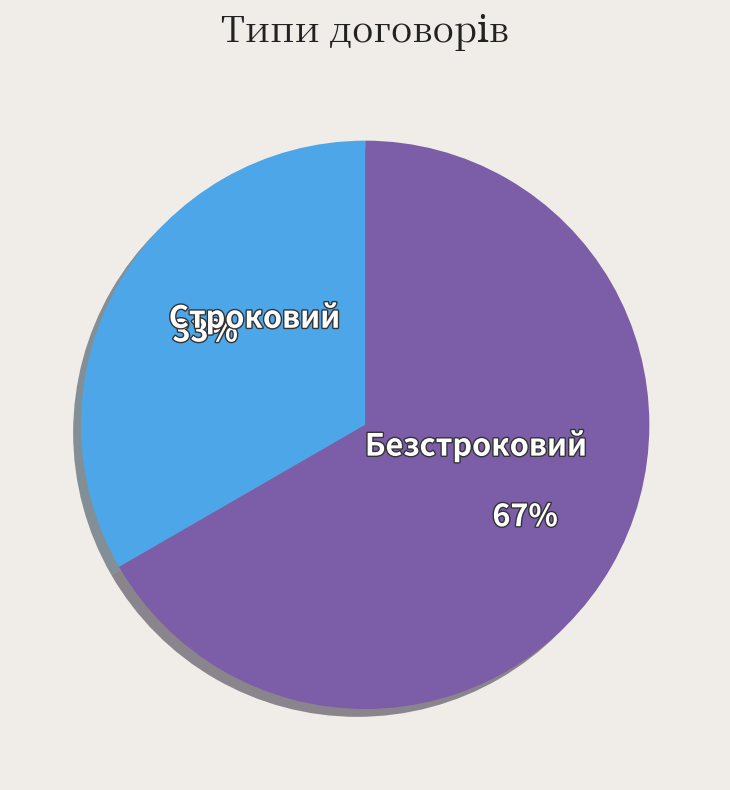

To the nearest percent, what is the combined percentage of Безстроковий and Строковий?

100%